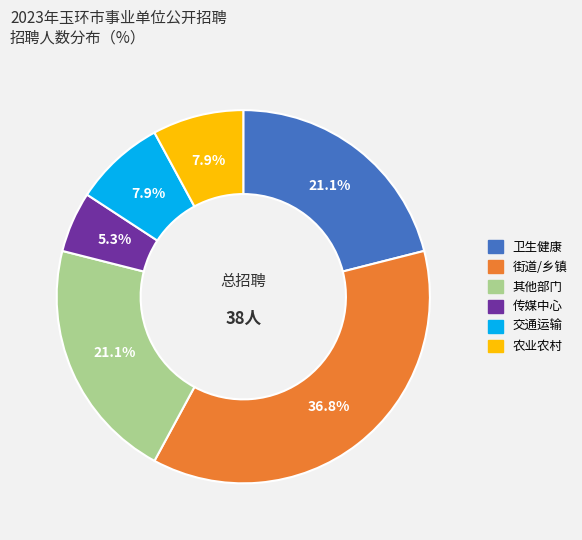

Is there any slice that represents more than half of the pie?

No